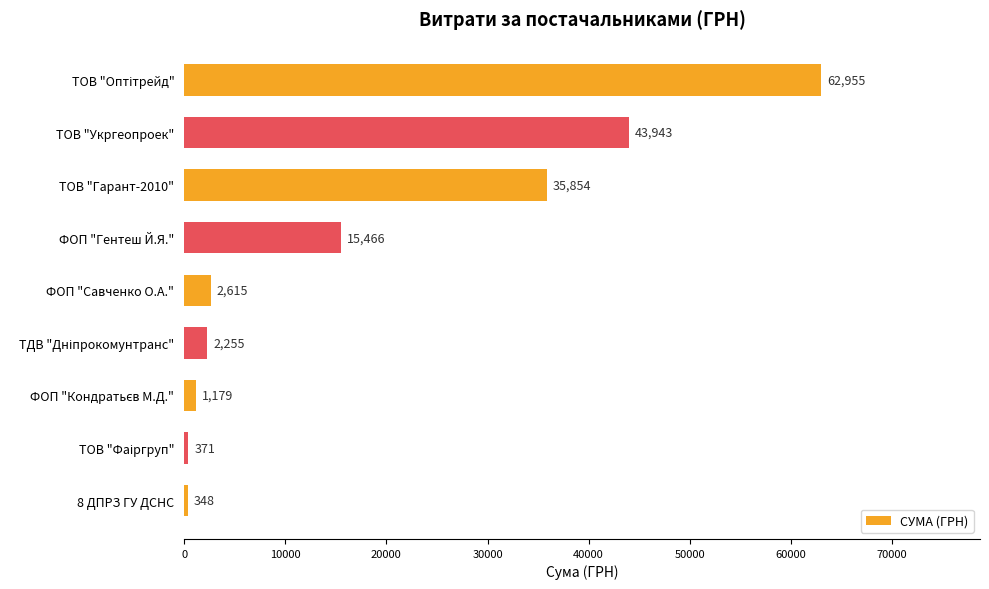

Is it true that the value at ФОП "Гентеш Й.Я." is 8170.2?

False